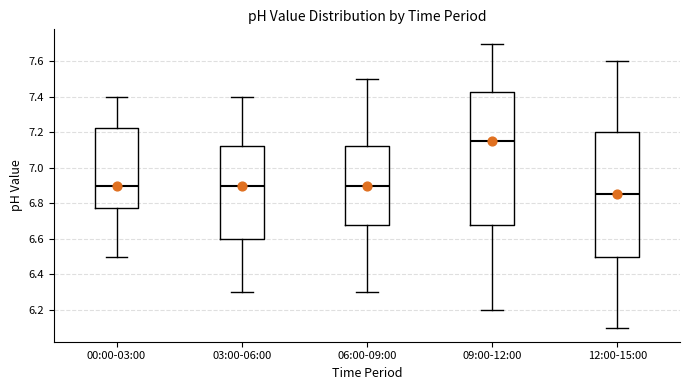

Reading left to right, transcribe this box plot: for each box, give where its median line is, the range the box spans, and where its two whiskers end, as read against the y-axis. The values are not printed on the chart, so give them approximately, as read against the axis.

00:00-03:00: median 6.90, box 6.78 to 7.22, whiskers 6.50 to 7.40
03:00-06:00: median 6.90, box 6.60 to 7.12, whiskers 6.30 to 7.40
06:00-09:00: median 6.90, box 6.68 to 7.12, whiskers 6.30 to 7.50
09:00-12:00: median 7.16, box 6.68 to 7.42, whiskers 6.20 to 7.70
12:00-15:00: median 6.86, box 6.50 to 7.20, whiskers 6.10 to 7.60